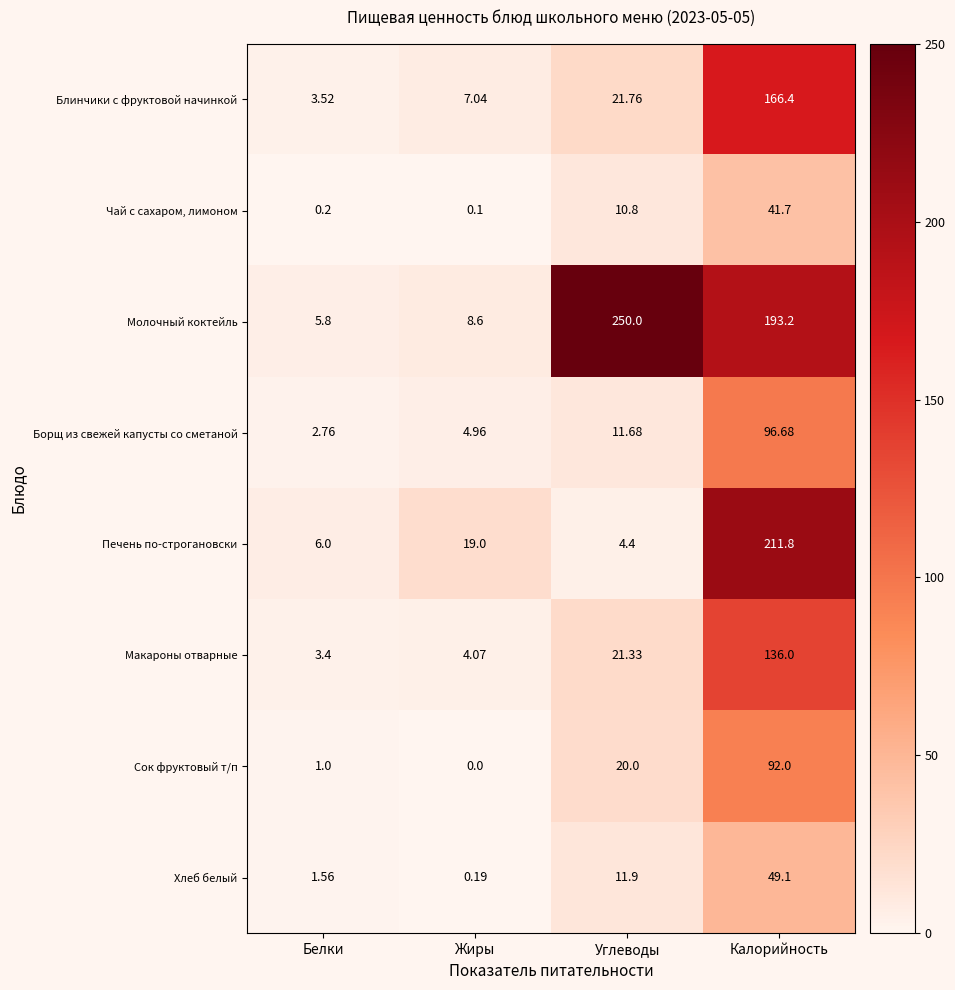

Which series has the widest spread of values?

Молочный коктейль